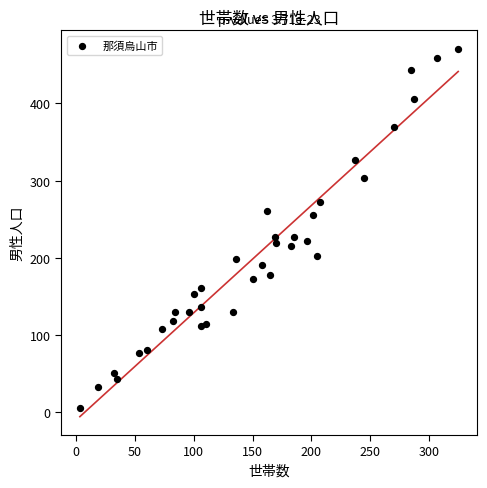

What is the range of Y values (max minus min)?

466